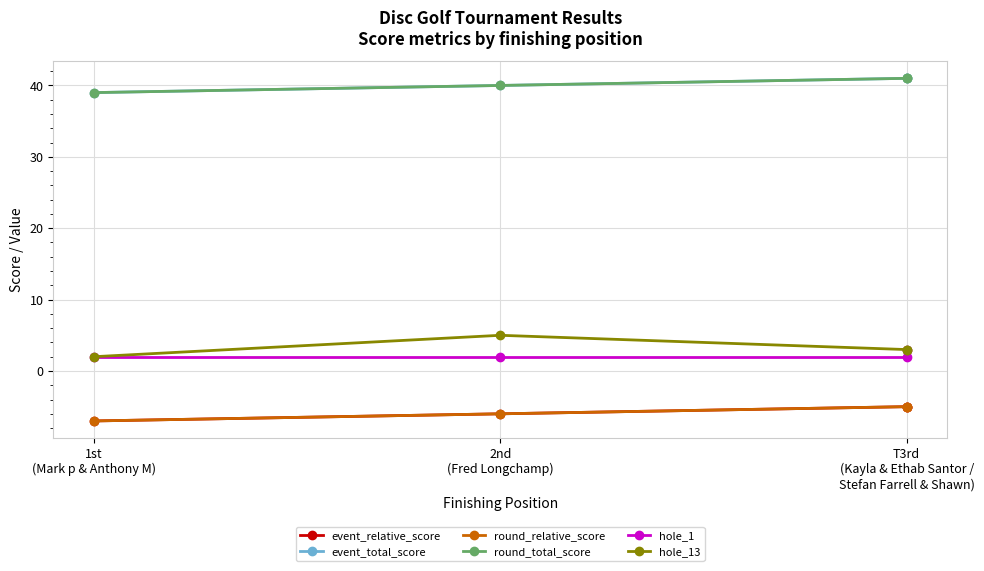

The value of event_total_score at T3rd (Kayla & Ethab Santor / Stefan Farrell & Shawn) is 41. True or false?

True